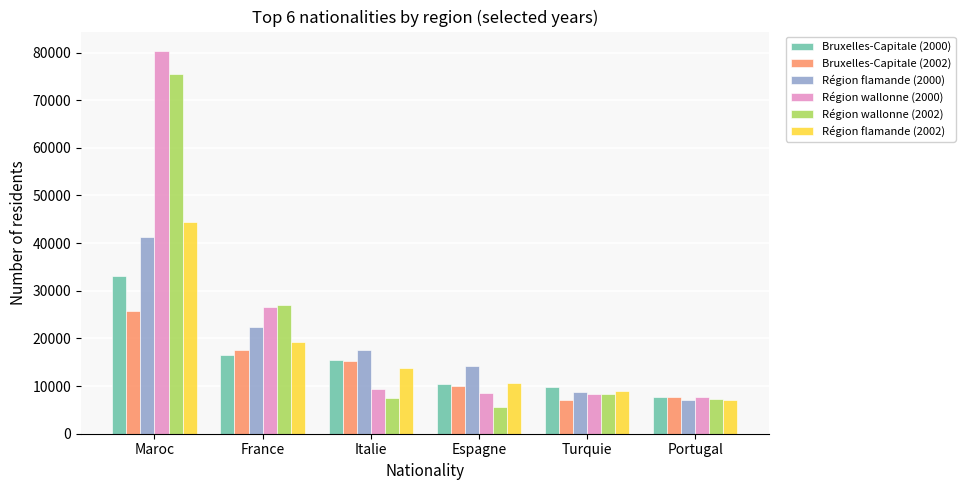

What are all the series names shown in the legend?

Bruxelles-Capitale (2000), Bruxelles-Capitale (2002), Région flamande (2000), Région wallonne (2000), Région wallonne (2002), Région flamande (2002)